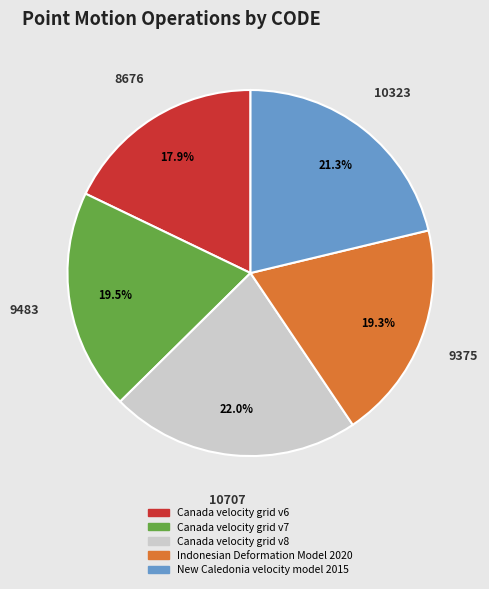

Combined, do Indonesian Deformation Model 2020 and Canada velocity grid v8 account for over 50%?

No